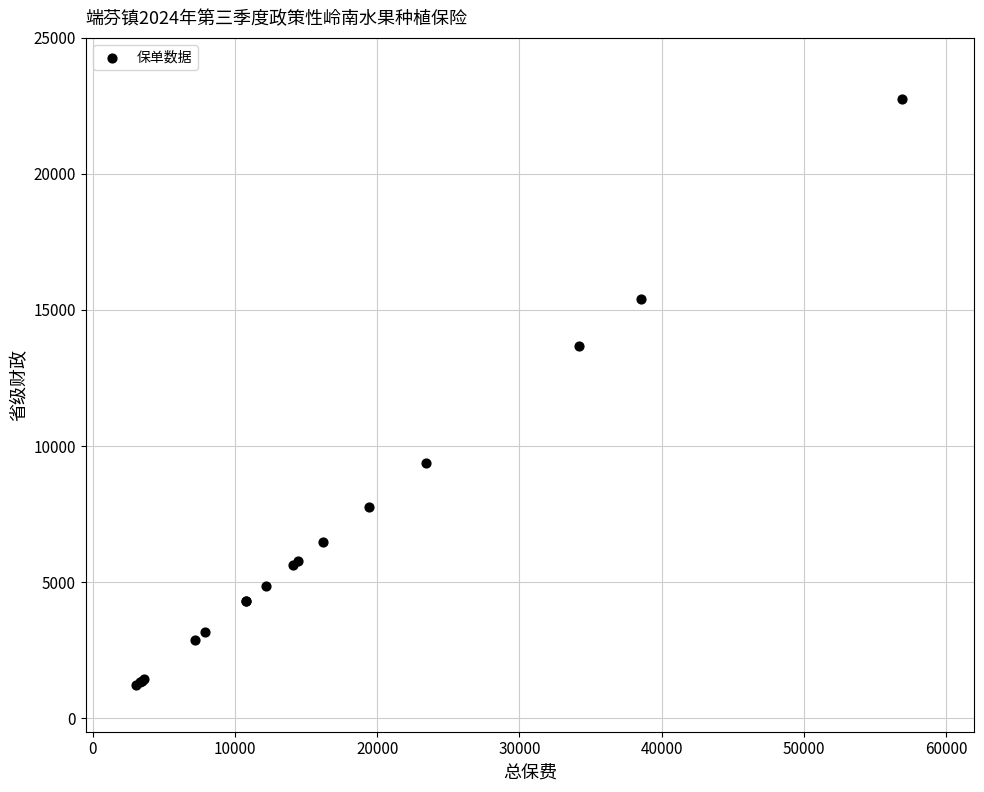

What Y value in the scatter plot is closest to 11988?

13680.0